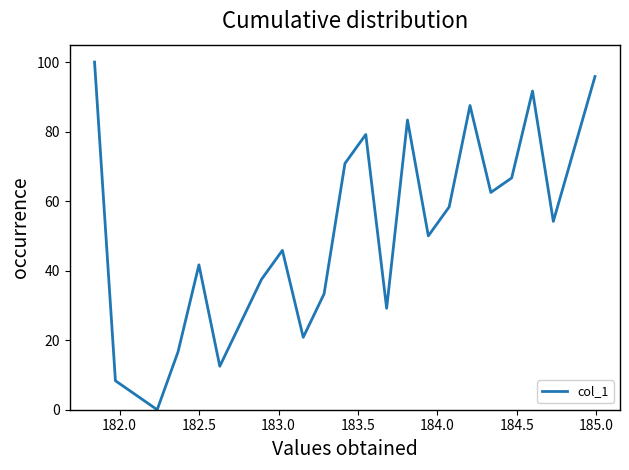

What is the difference between the maximum and minimum values?

100.0